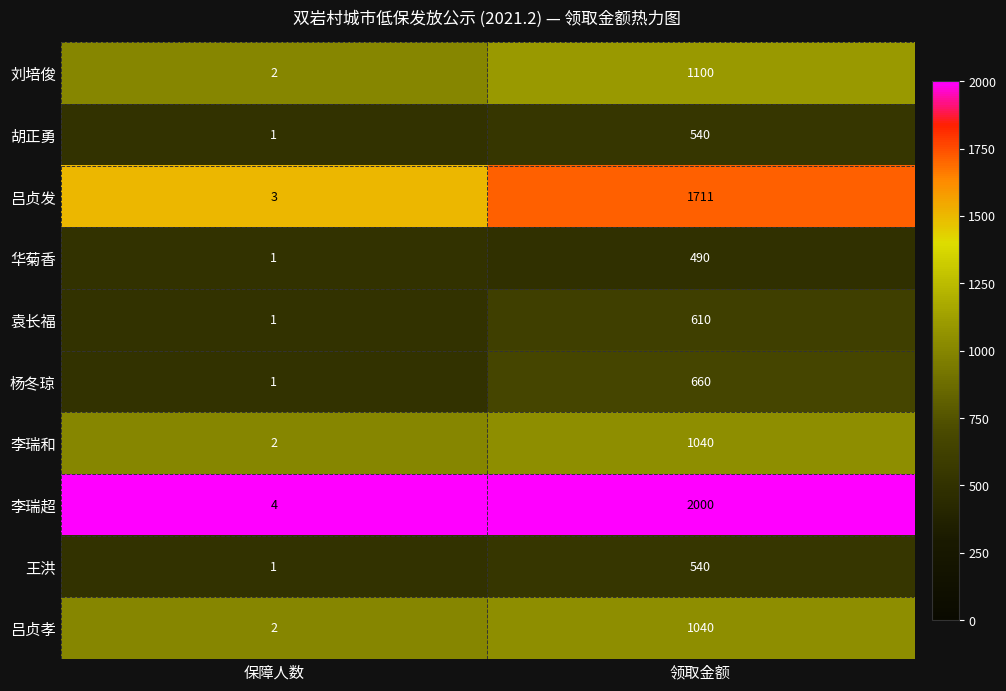

Reading left to right, list all the values displayed in this chart.

刘培俊: 保障人数=2	领取金额=1100
胡正勇: 保障人数=1	领取金额=540
吕贞发: 保障人数=3	领取金额=1711
华菊香: 保障人数=1	领取金额=490
袁长福: 保障人数=1	领取金额=610
杨冬琼: 保障人数=1	领取金额=660
李瑞和: 保障人数=2	领取金额=1040
李瑞超: 保障人数=4	领取金额=2000
王洪: 保障人数=1	领取金额=540
吕贞孝: 保障人数=2	领取金额=1040